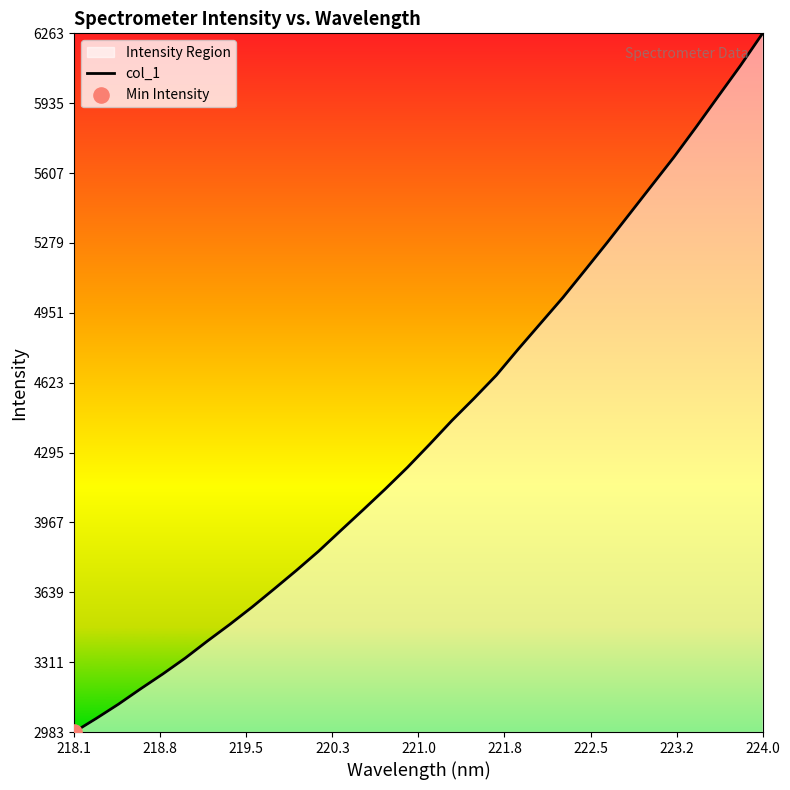

What is the difference between the maximum and minimum values?

3279.9